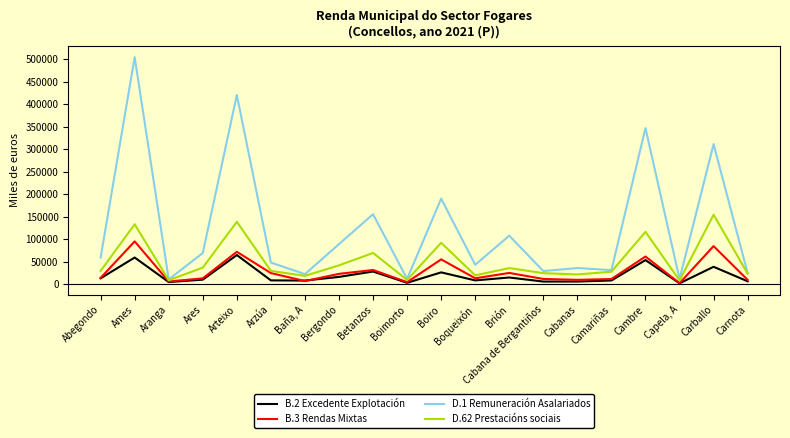

The value of D.62 Prestacións sociais at Baña, A is 18567. True or false?

True